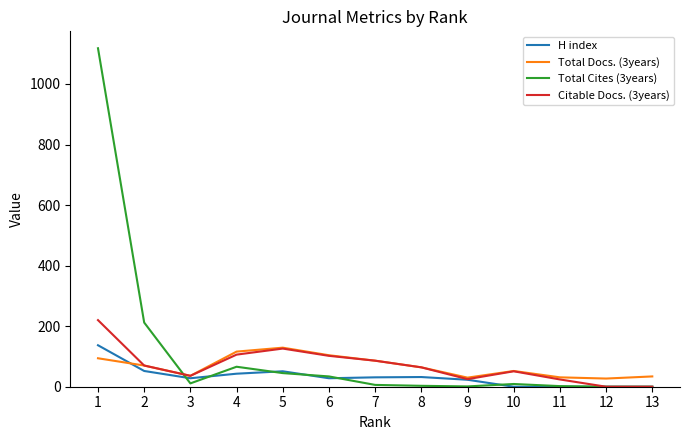

Between 2 and 7, which series saw the biggest shift?

Total Cites (3years)